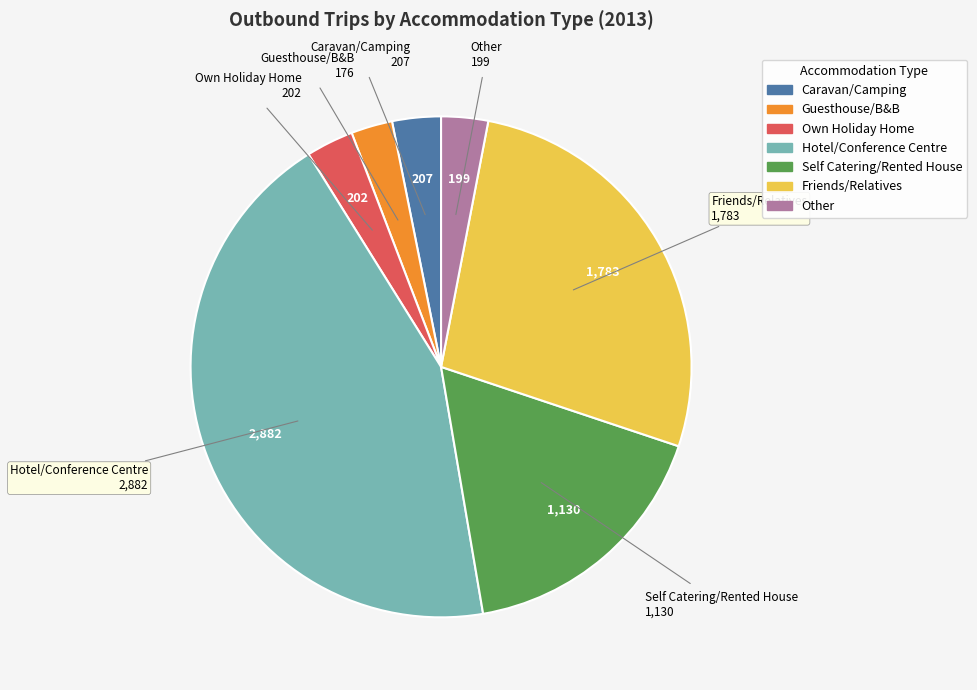

Does Caravan/Camping account for over 50% of the chart?

No